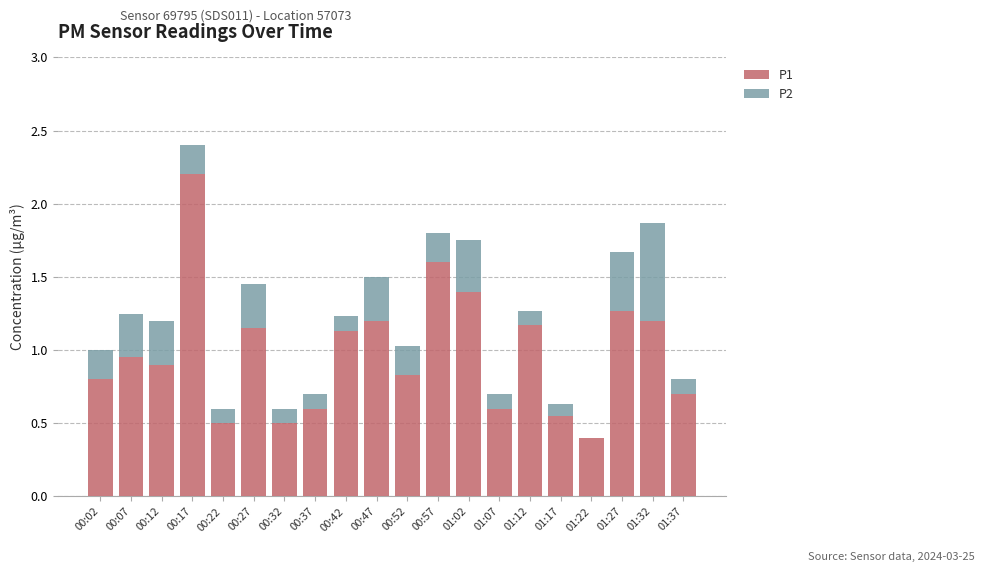

What is the total value across all series at 00:52?

1.0